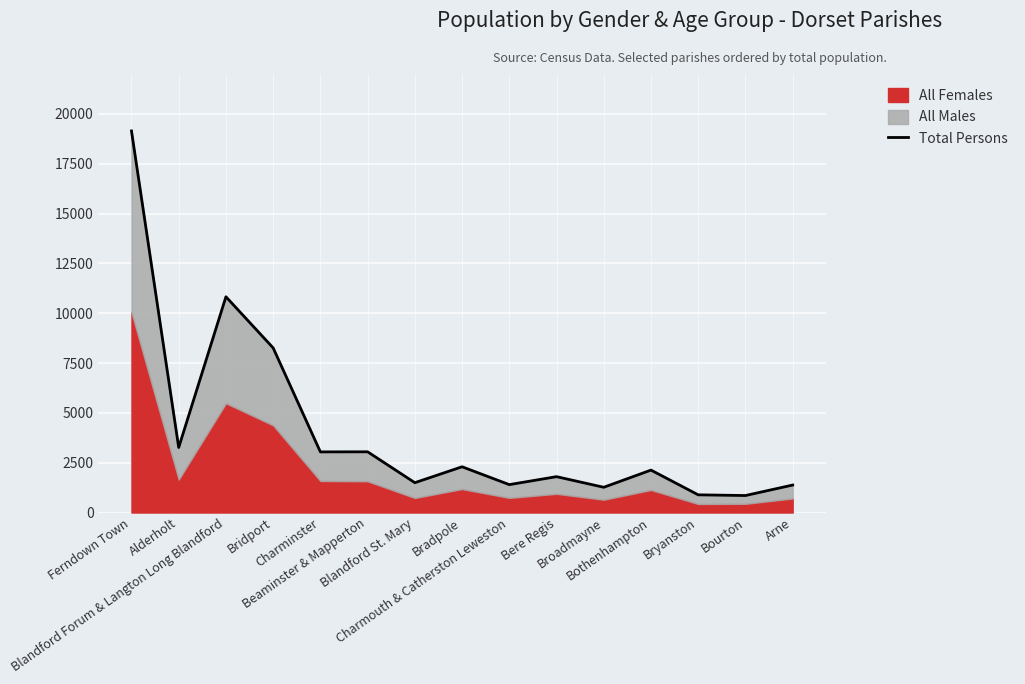

What is the label of the 12th point from the right?

Bridport